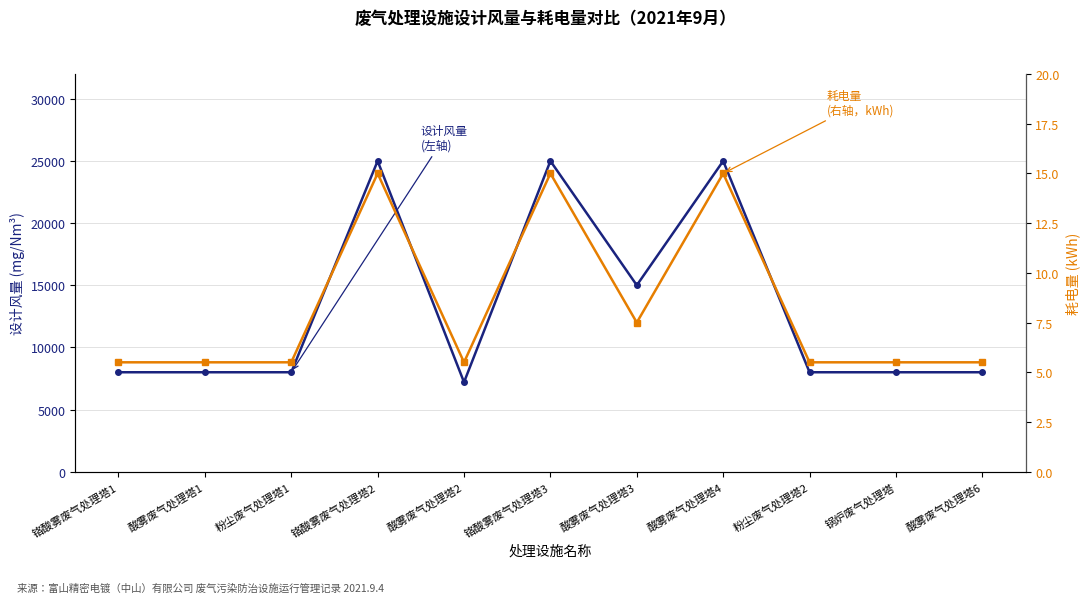

True or false: 设计风量 (mg/Nm³) has a value of 3954.0 at 粉尘废气处理塔1.

False